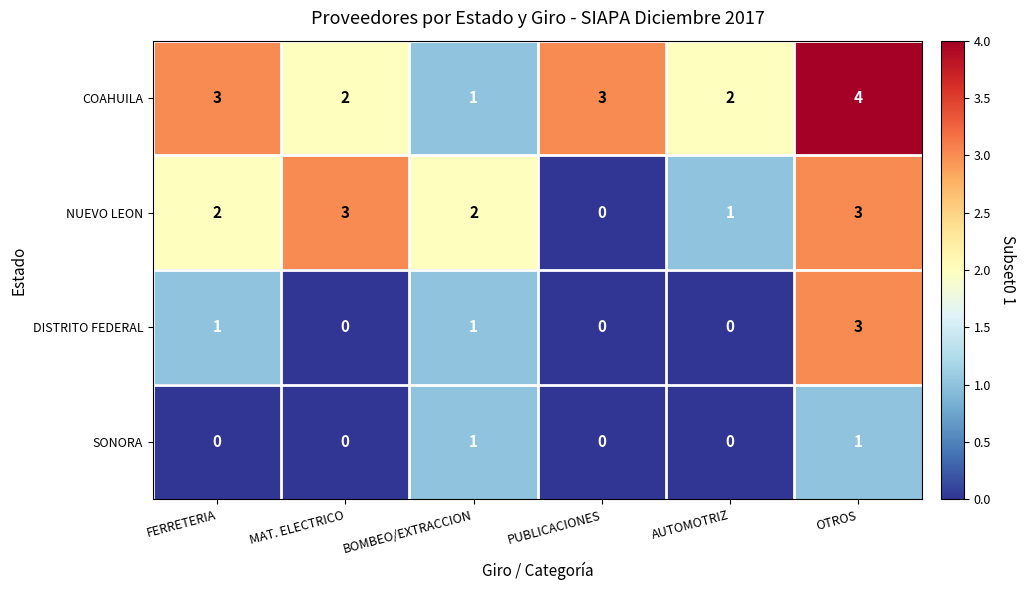

Count the SONORA values in the range 0 to 1.

6